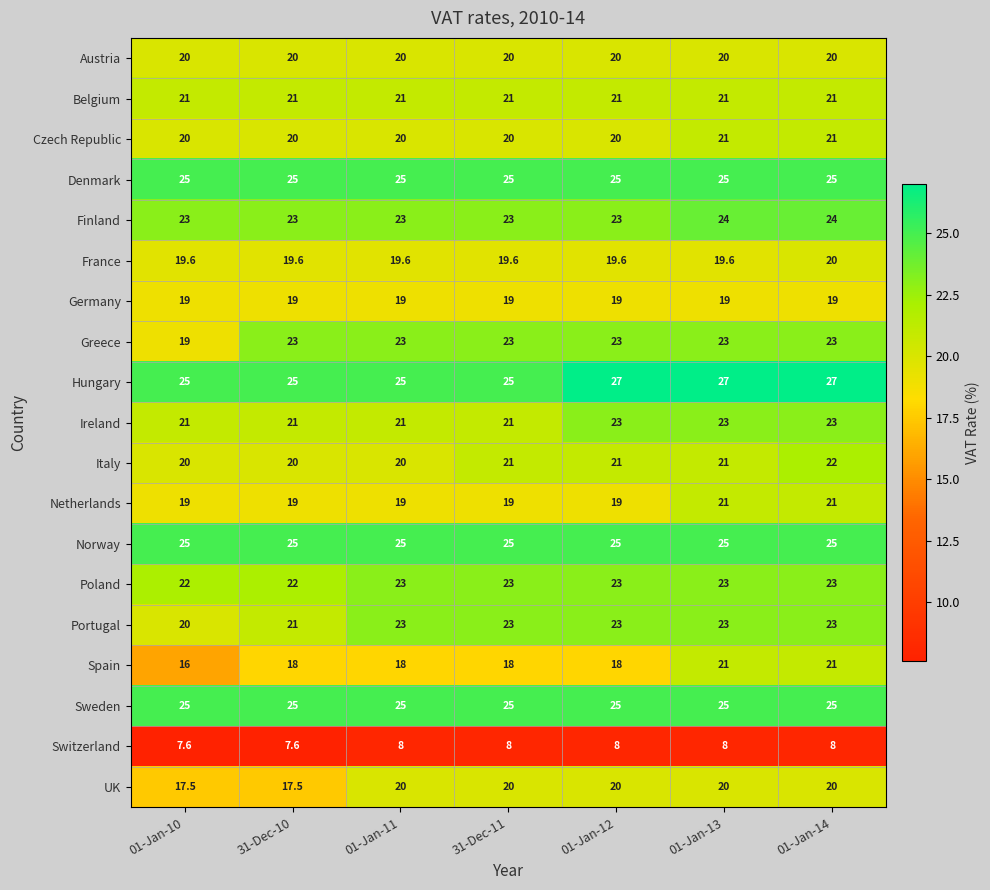

Read the UK value at 31-Dec-11.

20.0